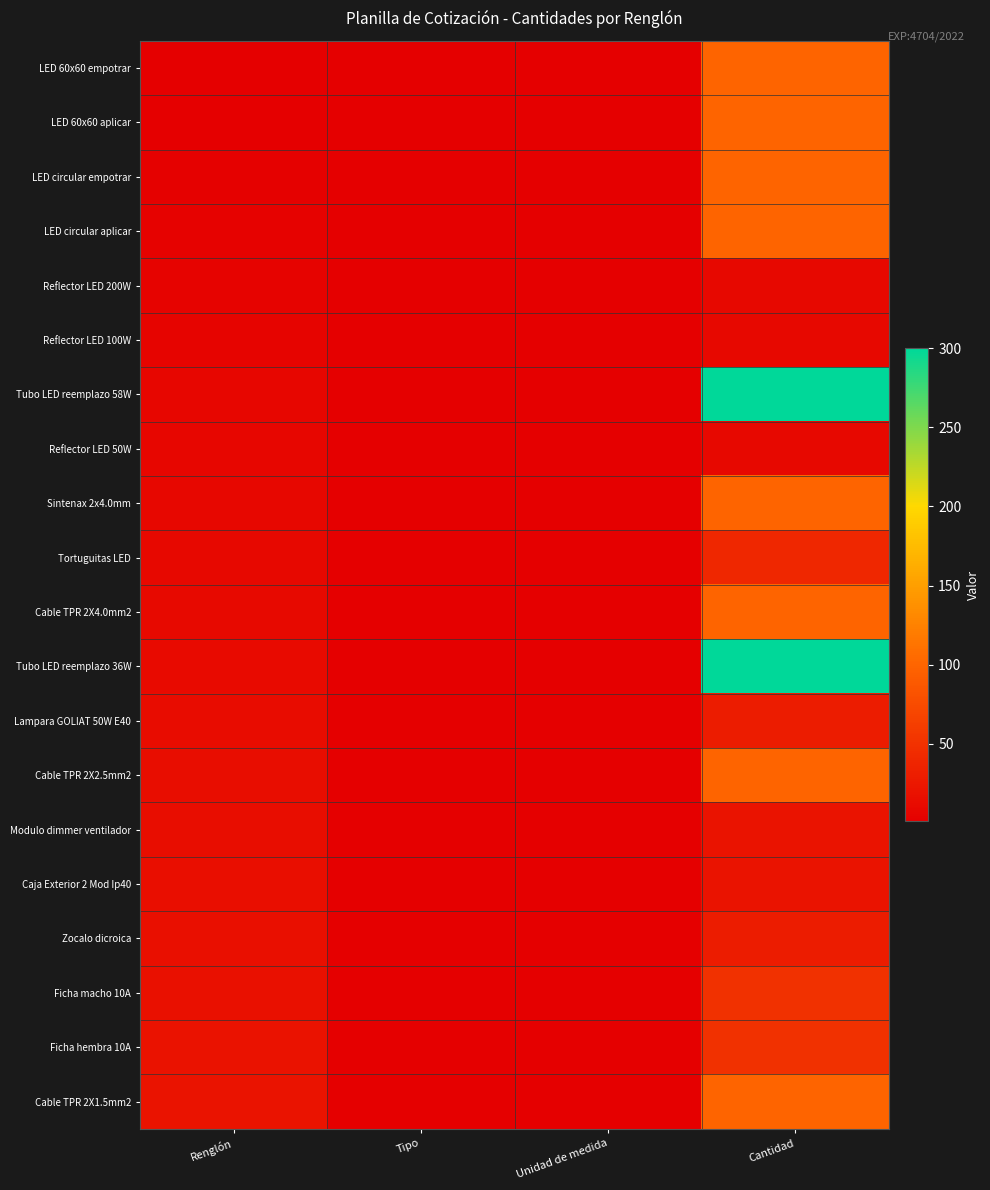

At which category is the sum across all series the highest?

Cantidad